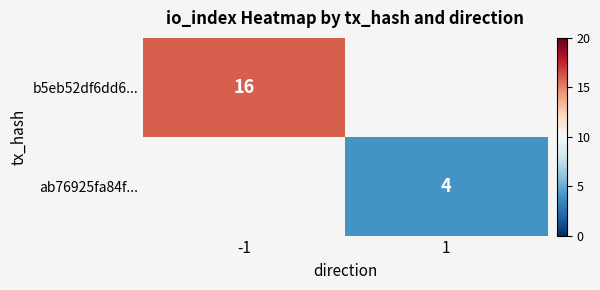

The ab76925fa84f... series shows 6 at 1. True or false?

False